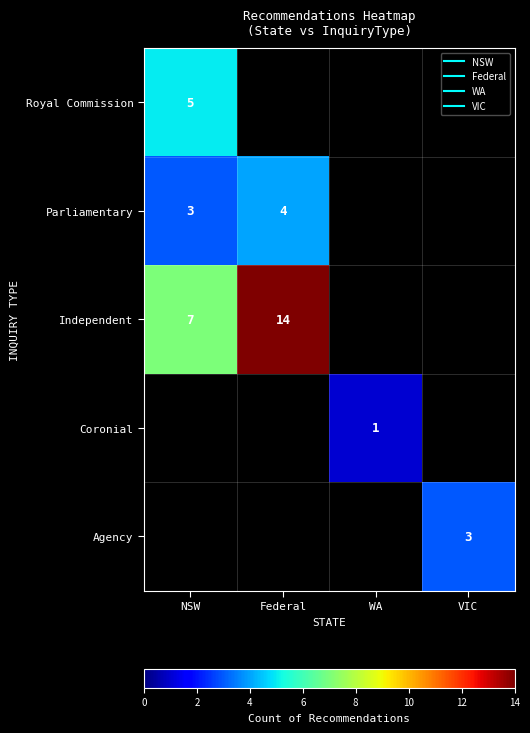

Rank the categories by Royal Commission value from highest to lowest.

NSW, Federal, WA, VIC